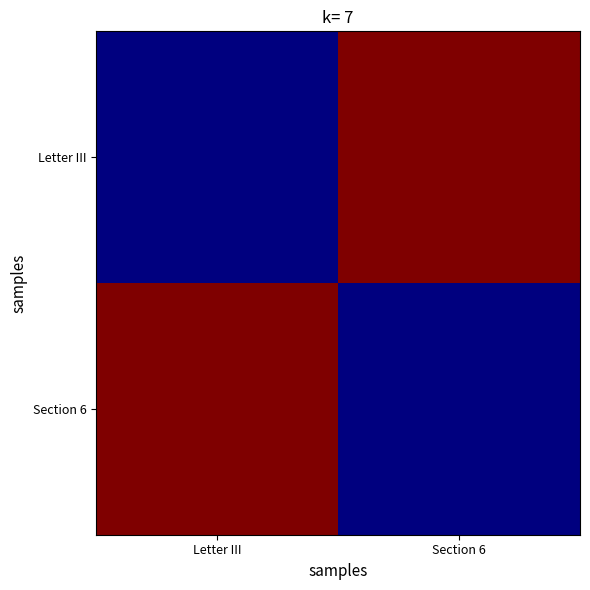

How many categories are shown in the chart?

2